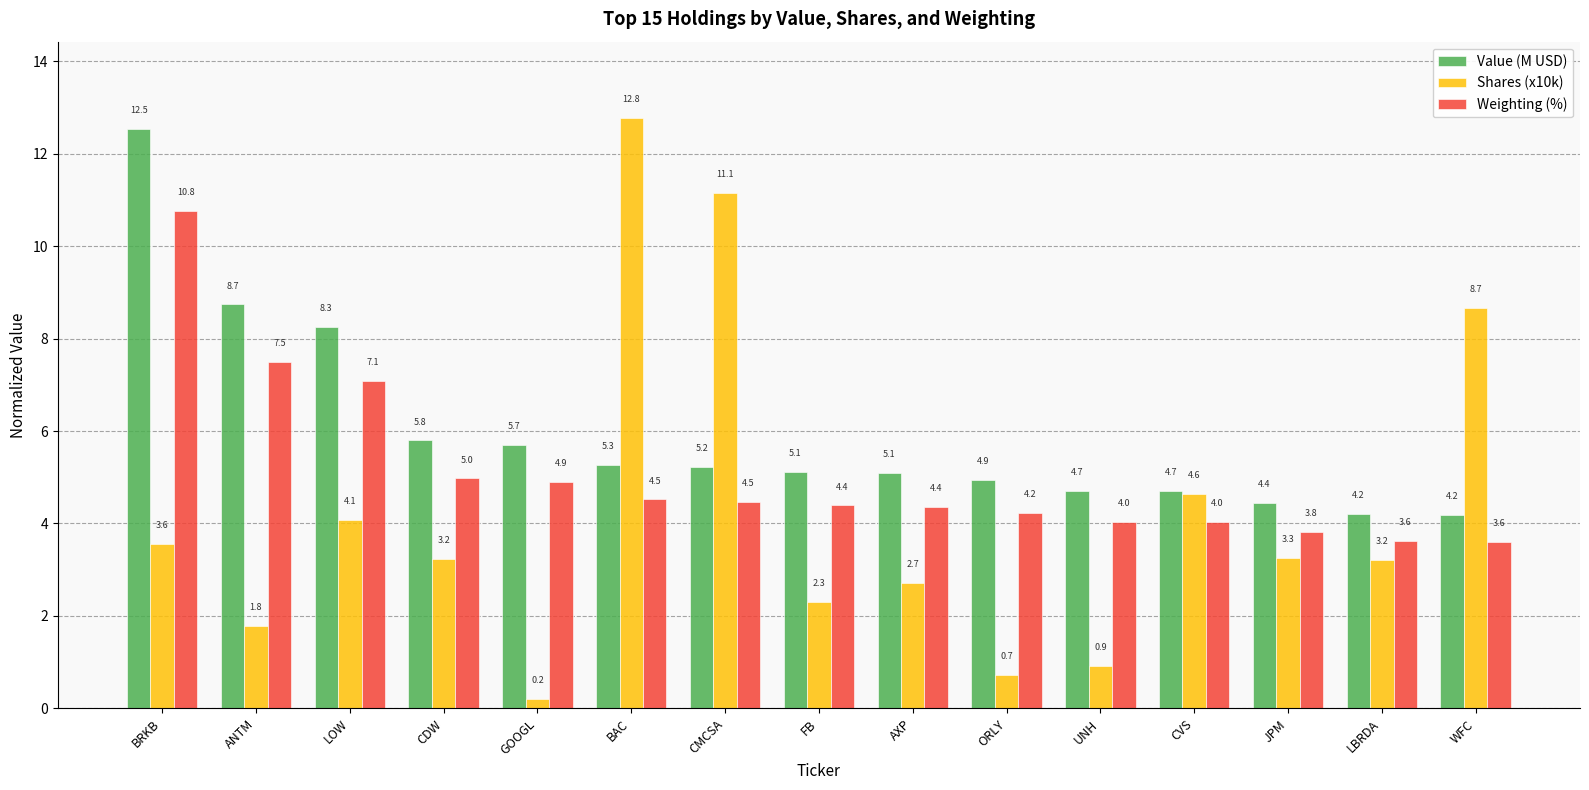

What is the label of the 1st bar from the left?

BRKB